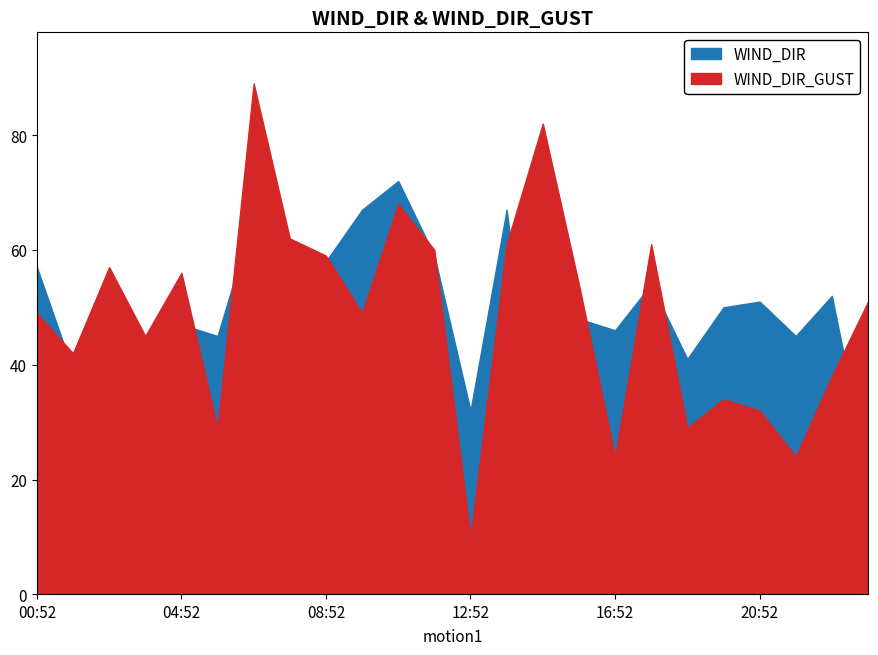

Rank the series by their maximum value, from highest to lowest.

WIND_DIR_GUST, WIND_DIR